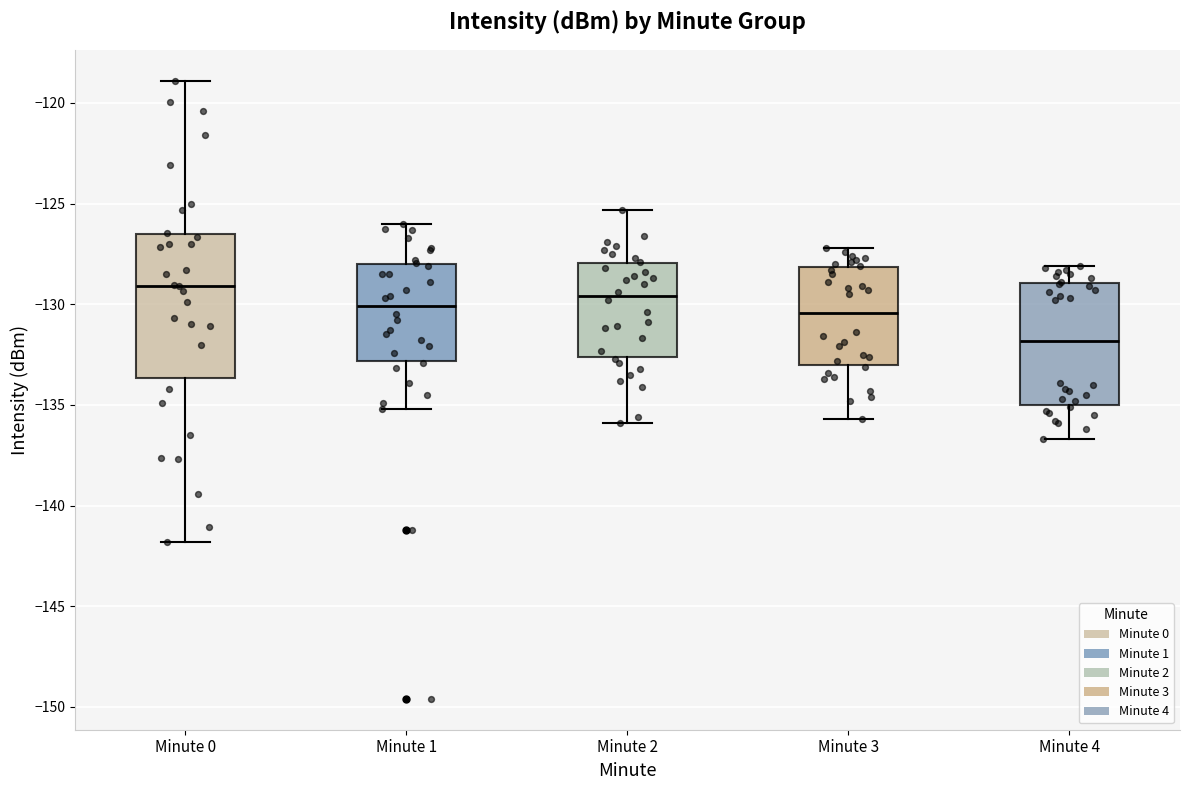

Reading left to right, read every box against the y-axis: the position of its median line, the range the box covers, and the ends of its whiskers. The values are not printed on the chart, so give them approximately, as read against the axis.

Minute 0: median -129.0, box -133.5 to -126.5, whiskers -142.0 to -119.0
Minute 1: median -130.0, box -133.0 to -128.0, whiskers -135.0 to -126.0
Minute 2: median -129.5, box -132.5 to -128.0, whiskers -136.0 to -125.5
Minute 3: median -130.5, box -133.0 to -128.0, whiskers -135.5 to -127.0
Minute 4: median -132.0, box -135.0 to -129.0, whiskers -136.5 to -128.0